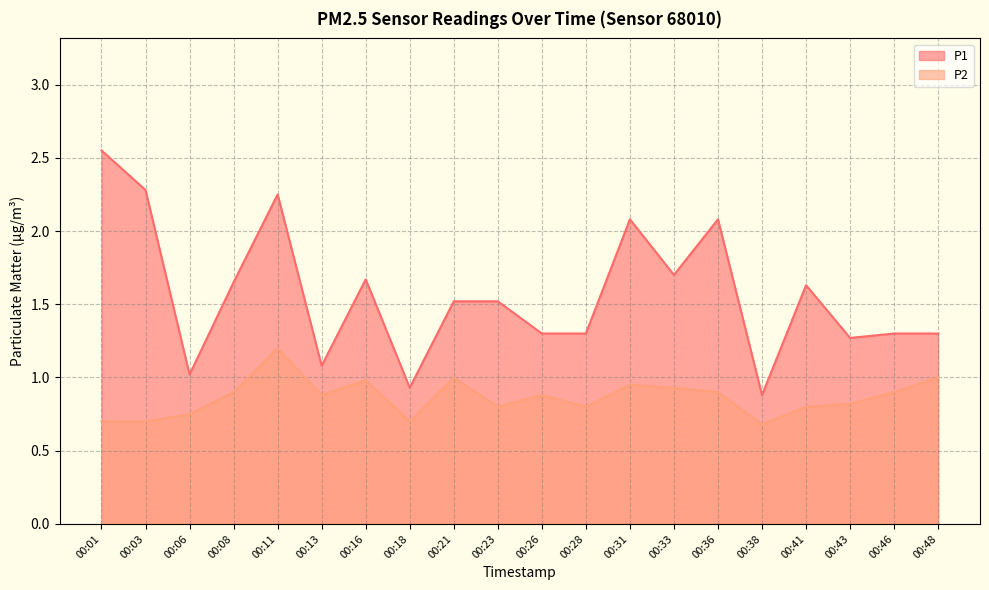

What is the maximum value for P2?

1.2